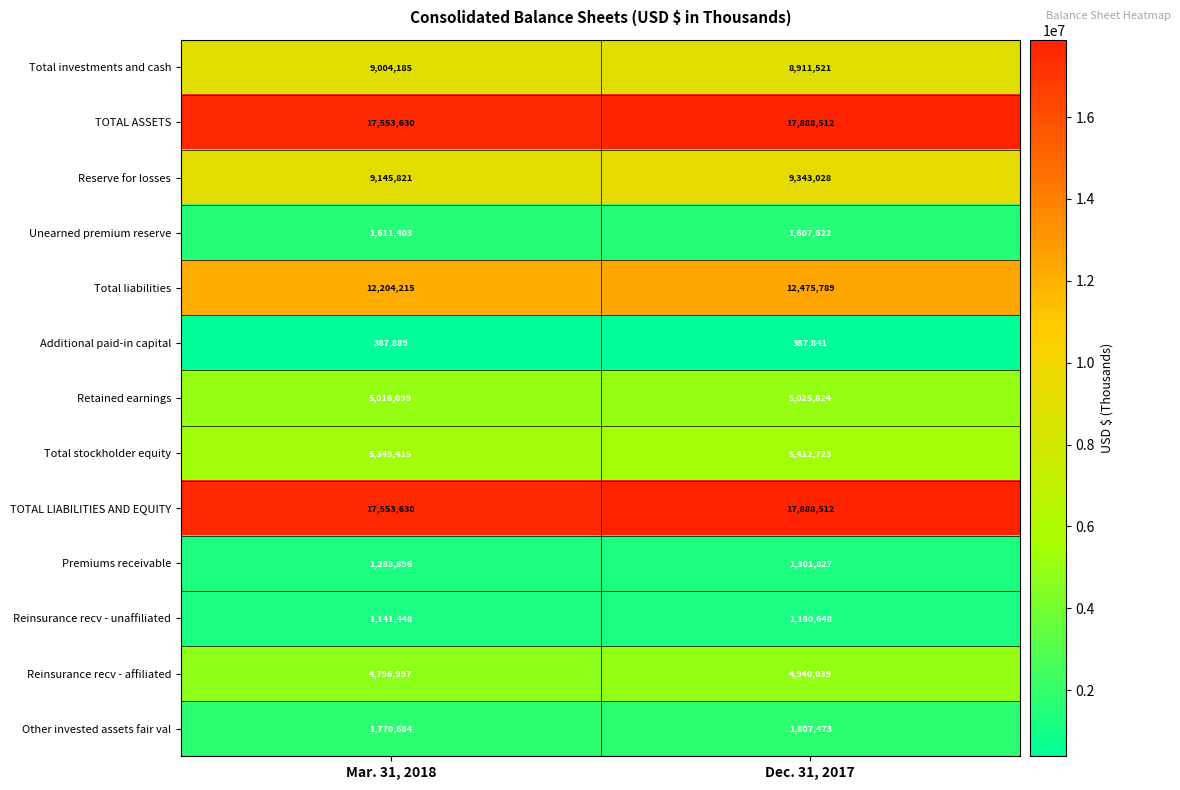

What is the spread (max minus min) of values at Dec. 31, 2017?

17500671